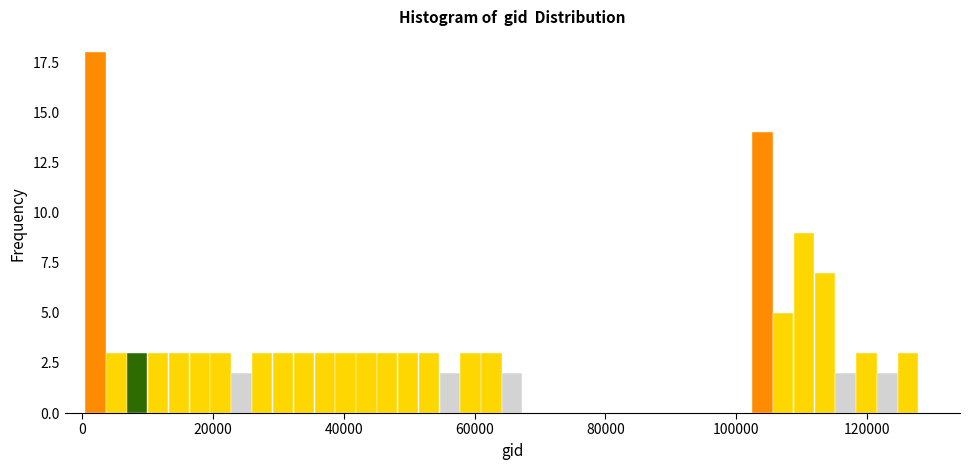

Around what value on the x-axis is the tallest bar? Give the approximate position of its centre, as read against the axis.

2000